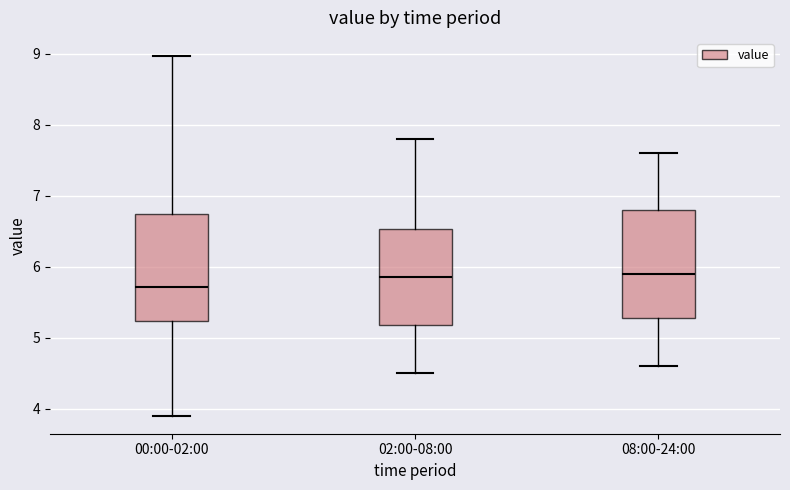

Reading left to right, read every box against the y-axis: the position of its median line, the range the box covers, and the ends of its whiskers. The values are not printed on the chart, so give them approximately, as read against the axis.

00:00-02:00: median 5.7, box 5.2 to 6.7, whiskers 3.9 to 9.0
02:00-08:00: median 5.9, box 5.2 to 6.5, whiskers 4.5 to 7.8
08:00-24:00: median 5.9, box 5.3 to 6.8, whiskers 4.6 to 7.6